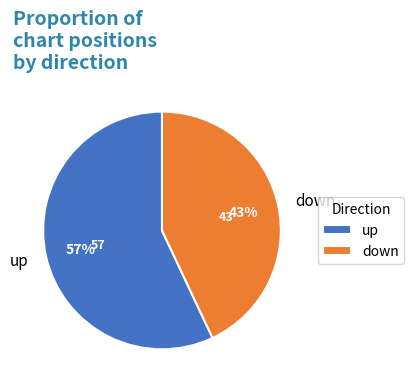

What is the ratio of the value at up to the value at down?

1.3